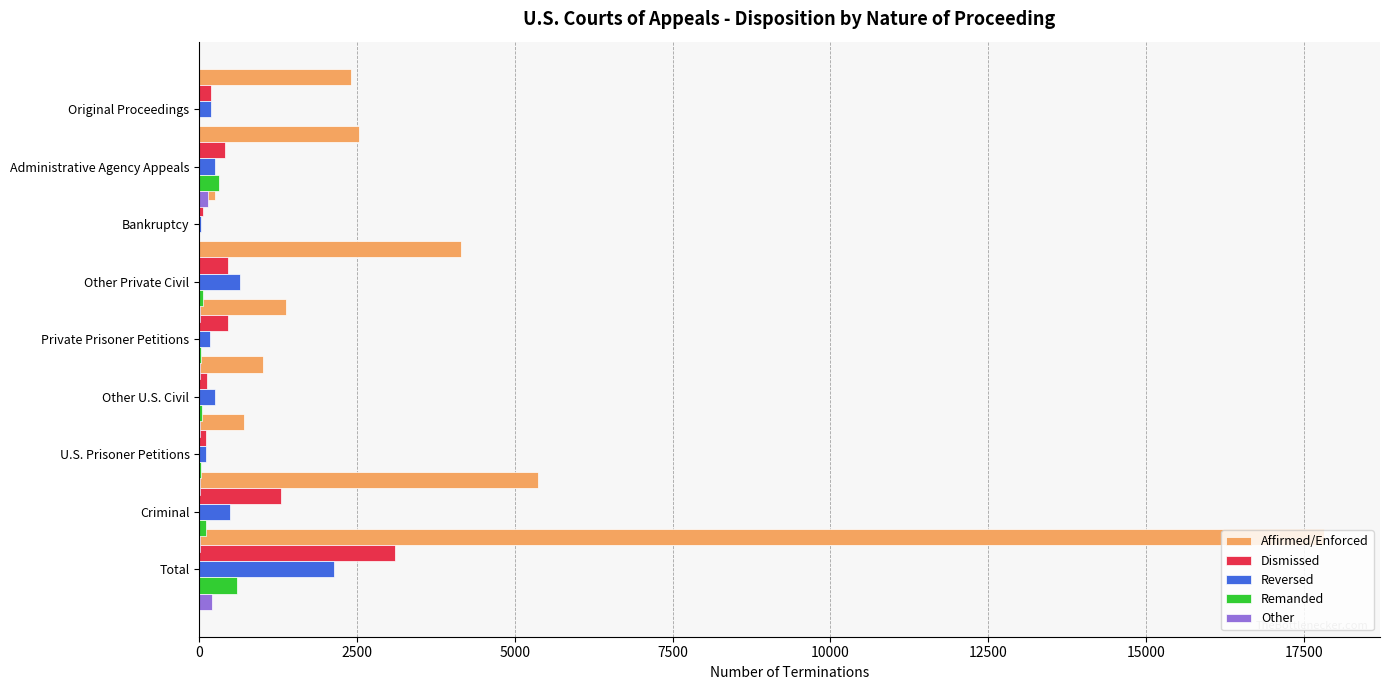

Read the Affirmed/Enforced value at Other U.S. Civil, to the nearest 10.

710